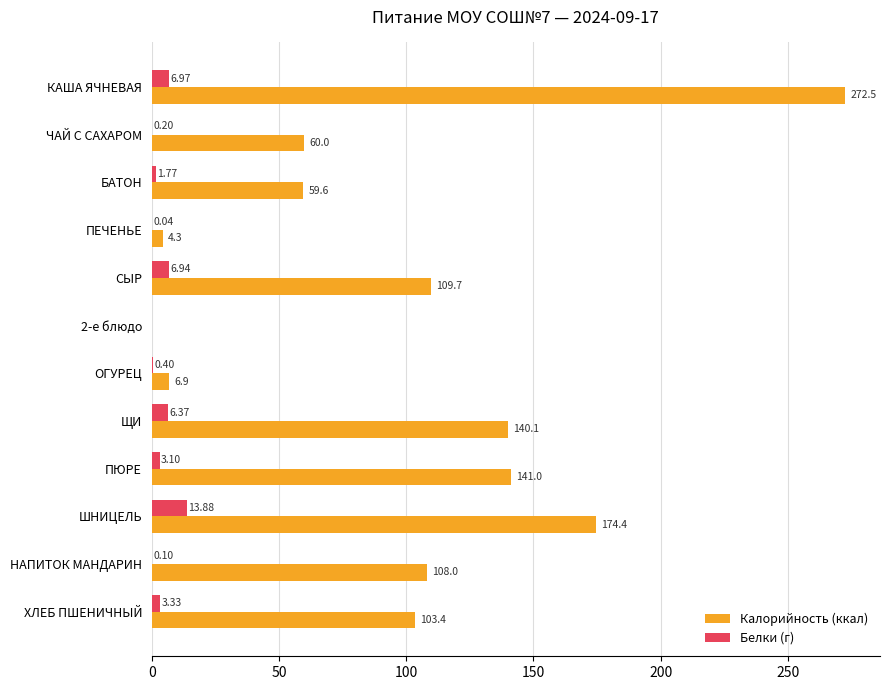

Which series has the largest range (max minus min)?

Калорийность (ккал)